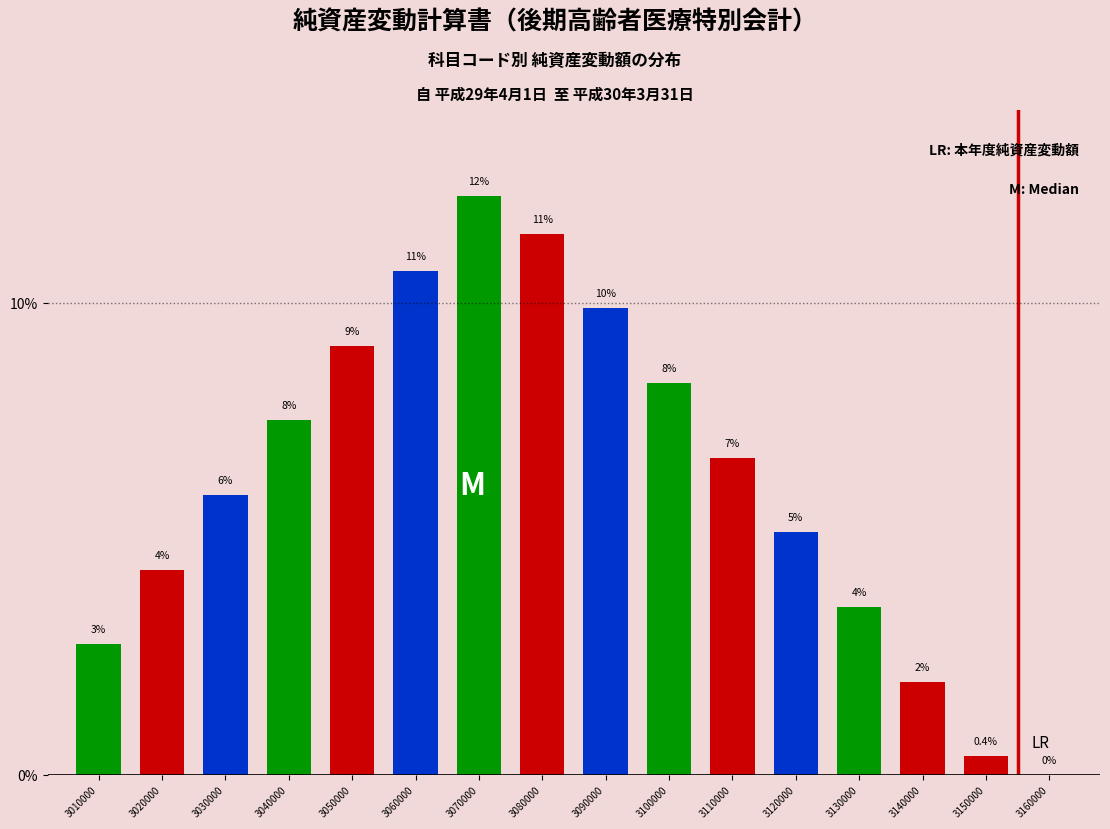

Are the bars horizontal?

No